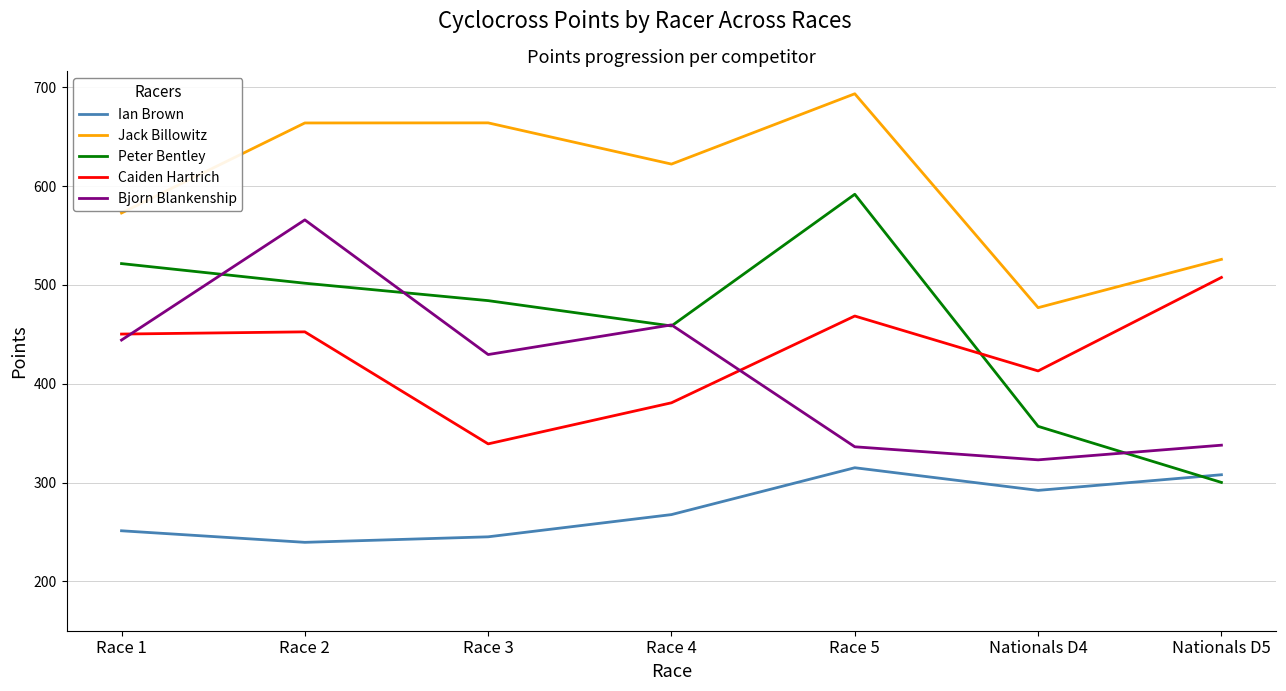

At which category does the chart reach its minimum across all series?

Race 2